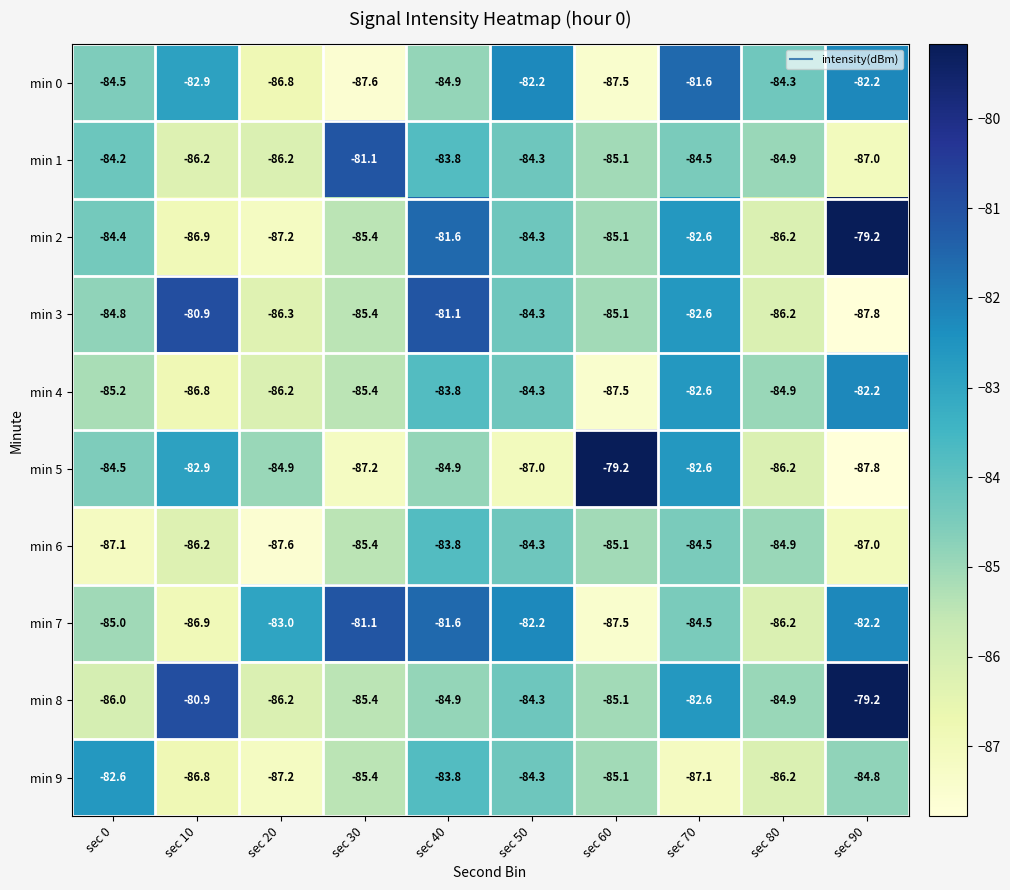

Where does the min 4 series first go above -84?

sec 40